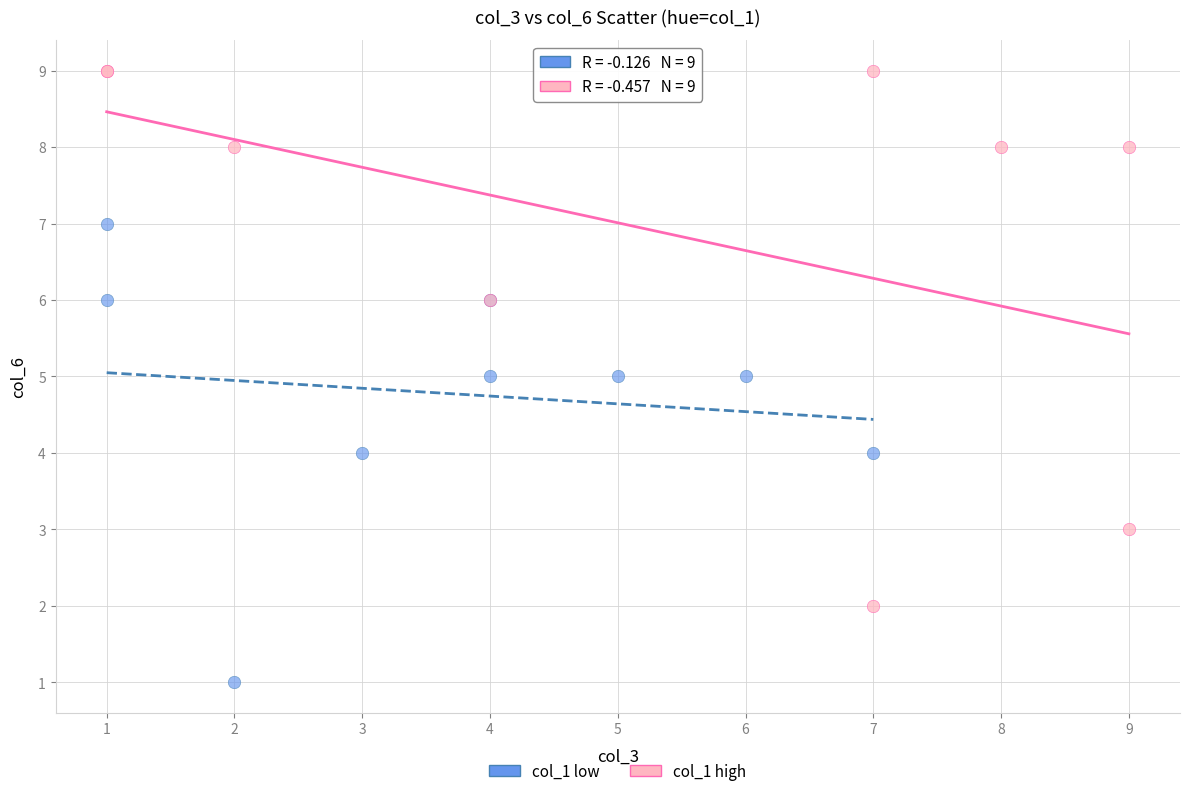

Which series contains the highest Y value?

col_1 high